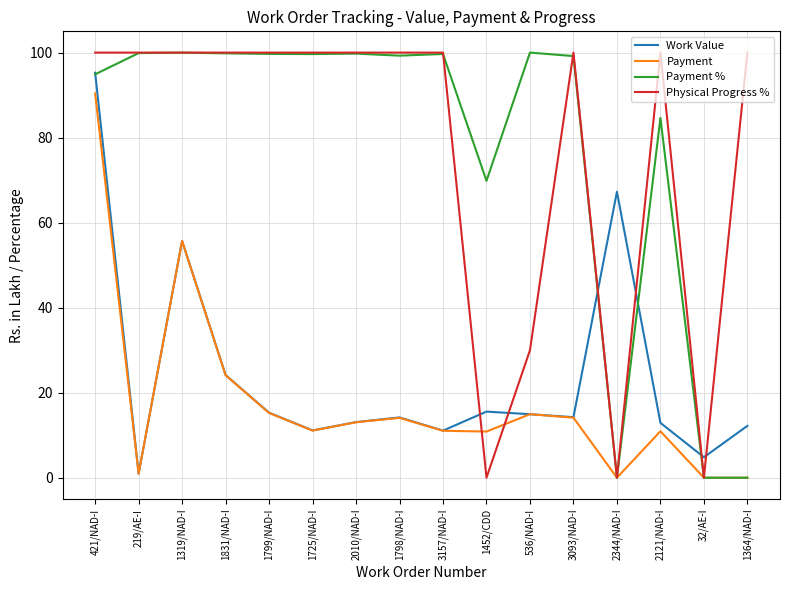

True or false: Payment has a value of -32.7 at 2344/NAD-I.

False